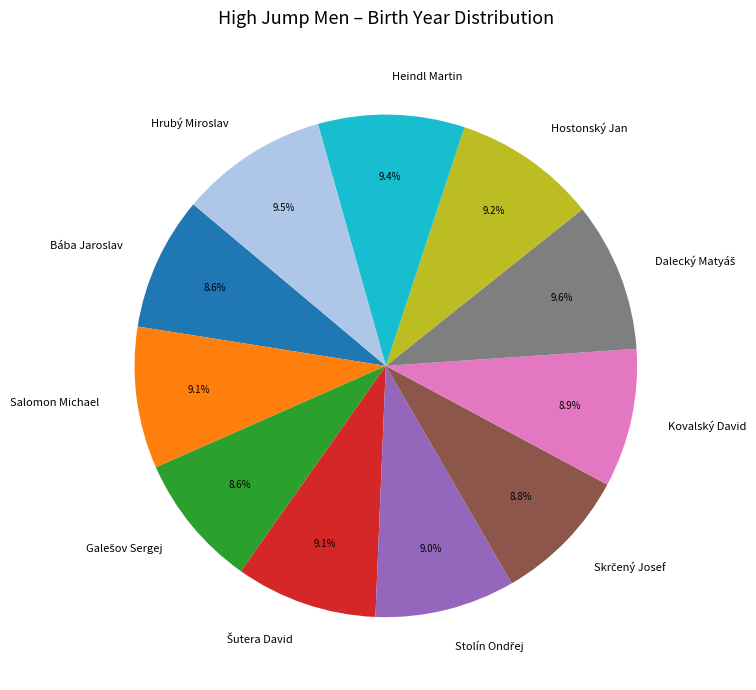

Is Kovalský David the majority of the pie?

No